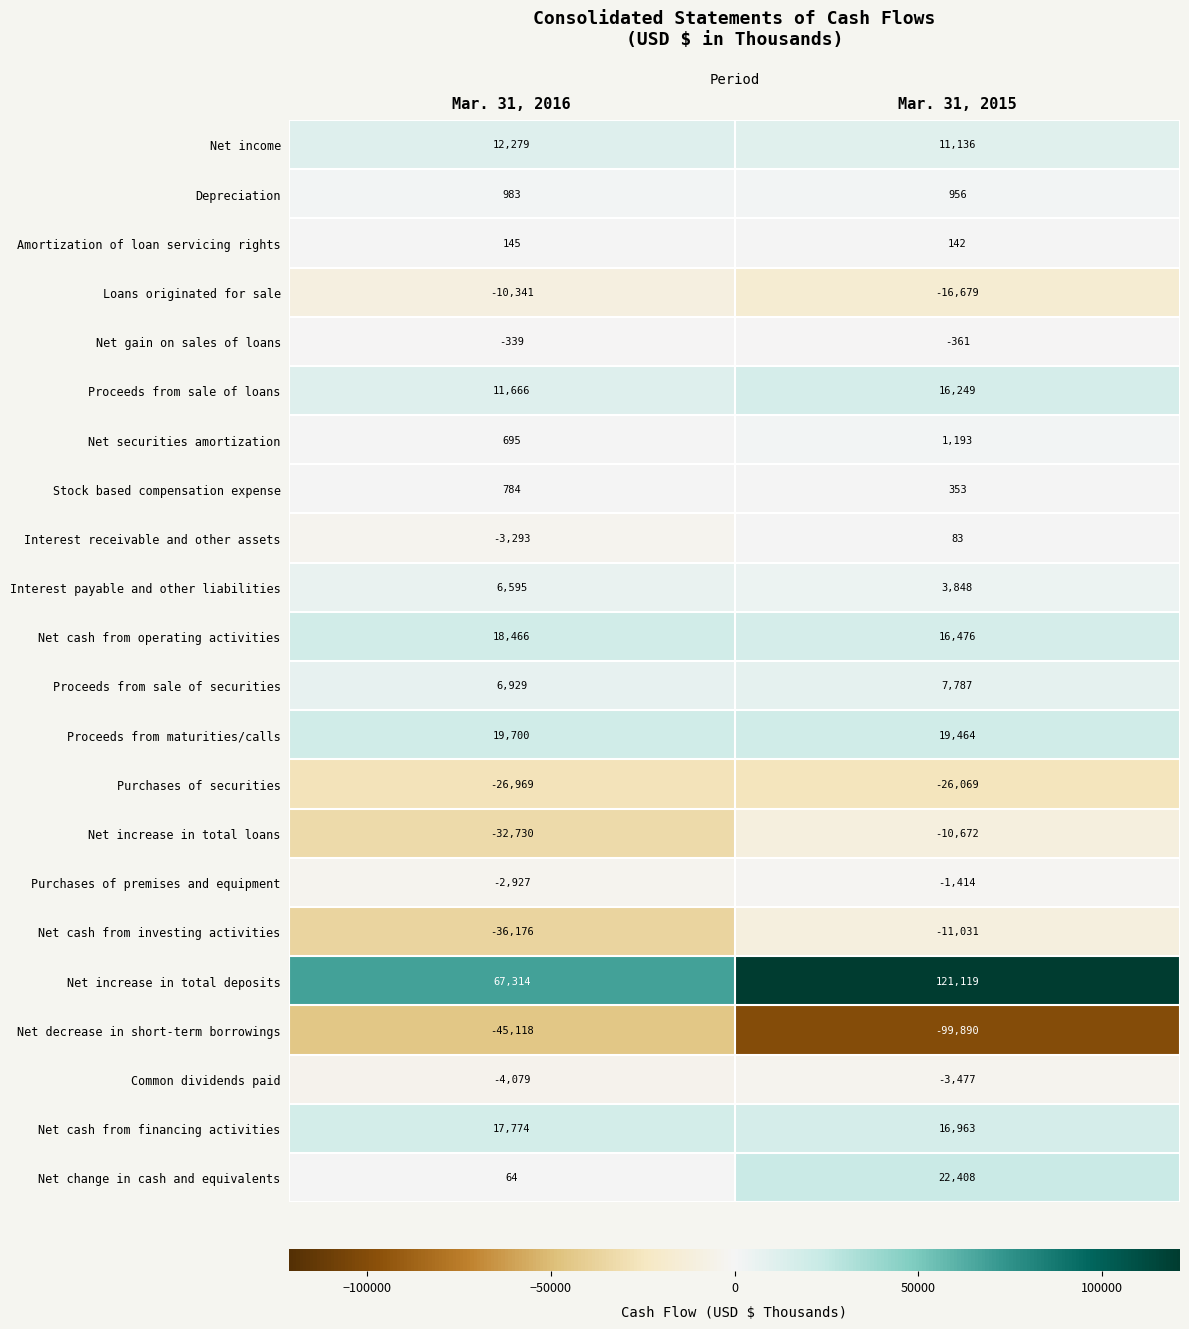

How many values in the Net securities amortization series are below 1193?

1